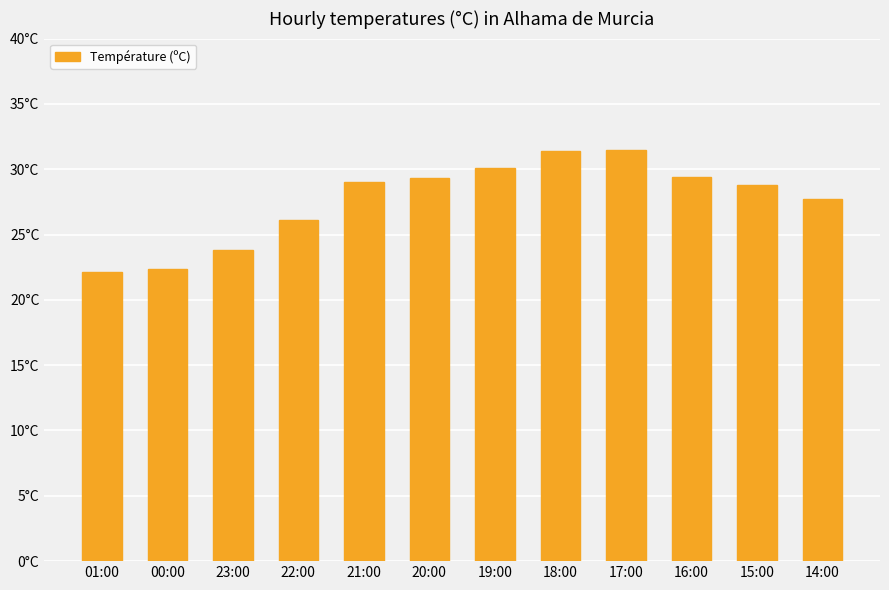

Where is the data nearest to the value 26?

22:00